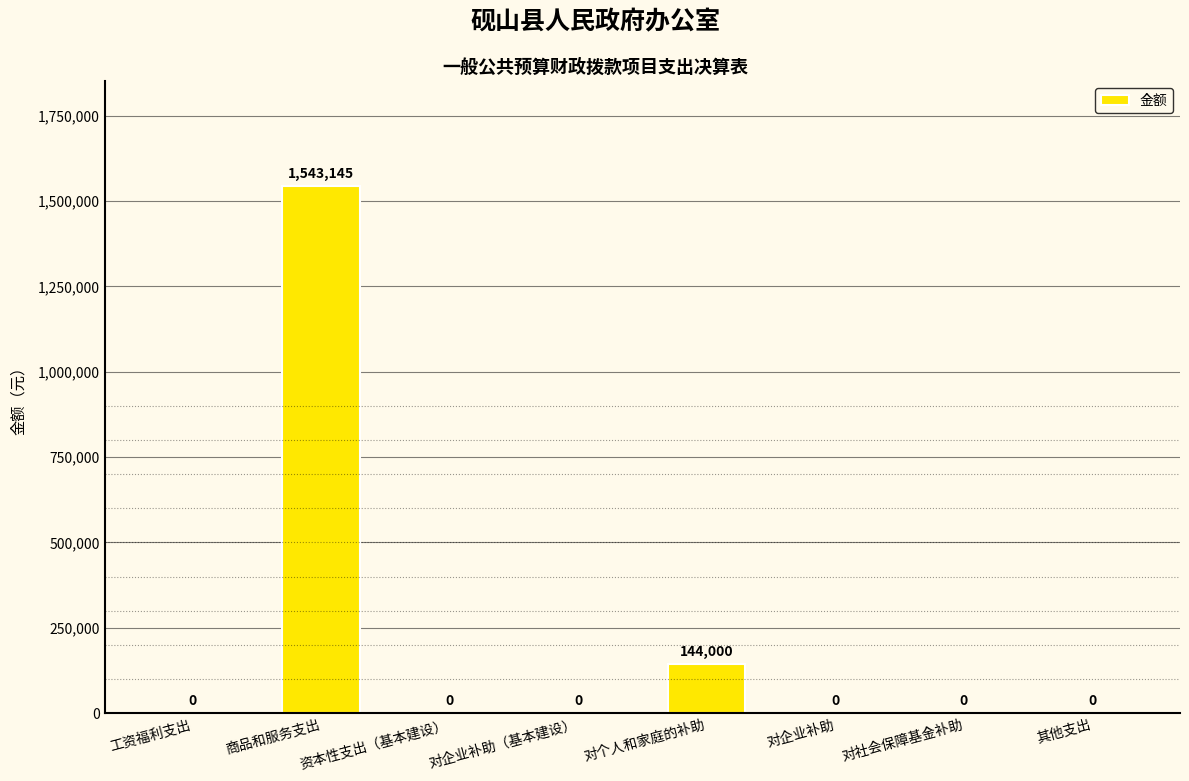

How many values are above zero?

2